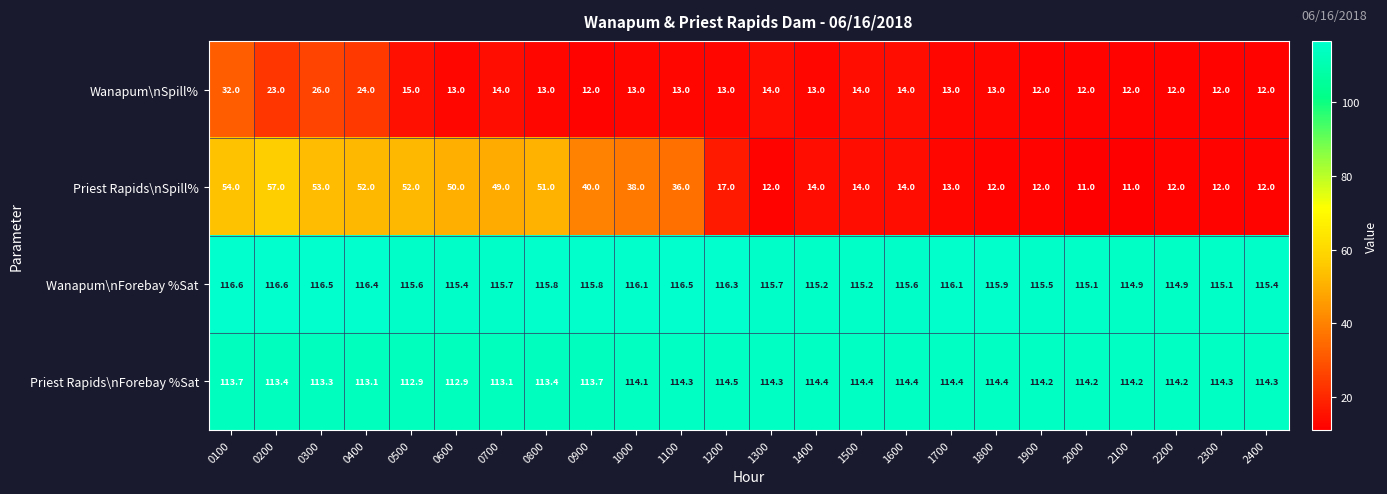

What is the difference between the second highest and minimum values in the Priest Rapids\nSpill% series?

43.0